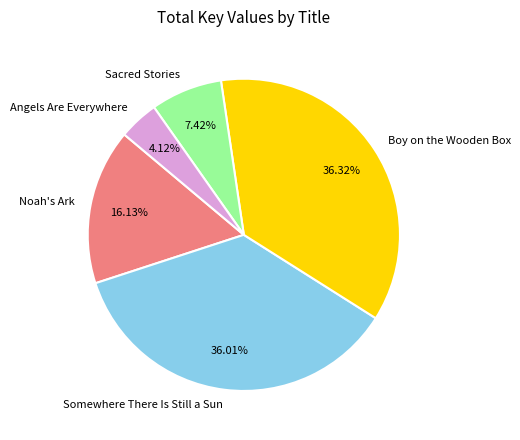

What percentage do Sacred Stories and Boy on the Wooden Box together represent?

43.7%